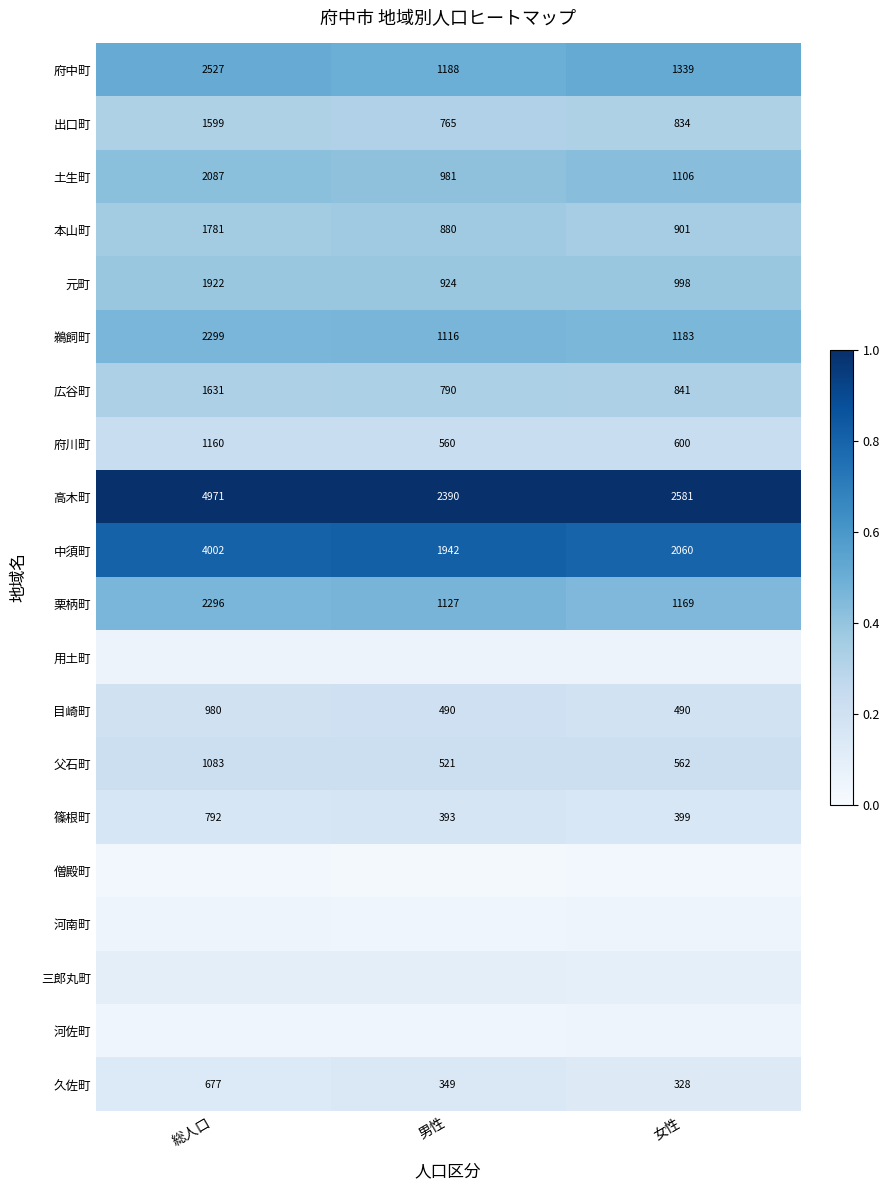

At which label does 広谷町 first exceed 841?

総人口